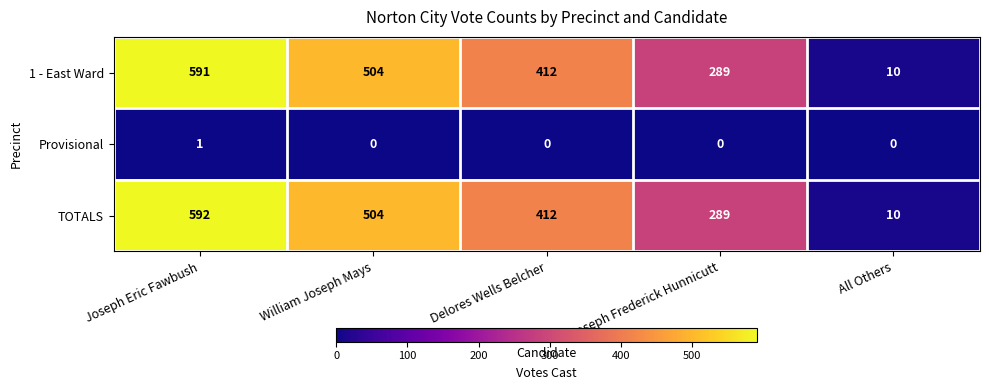

What is the difference between the second highest and minimum values in the 1 - East Ward series?

494